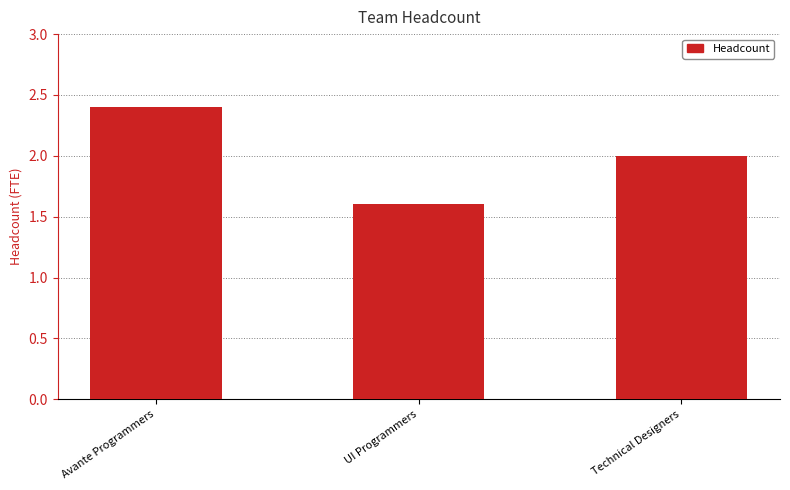

What is the approximate value at Avante Programmers?

2.4